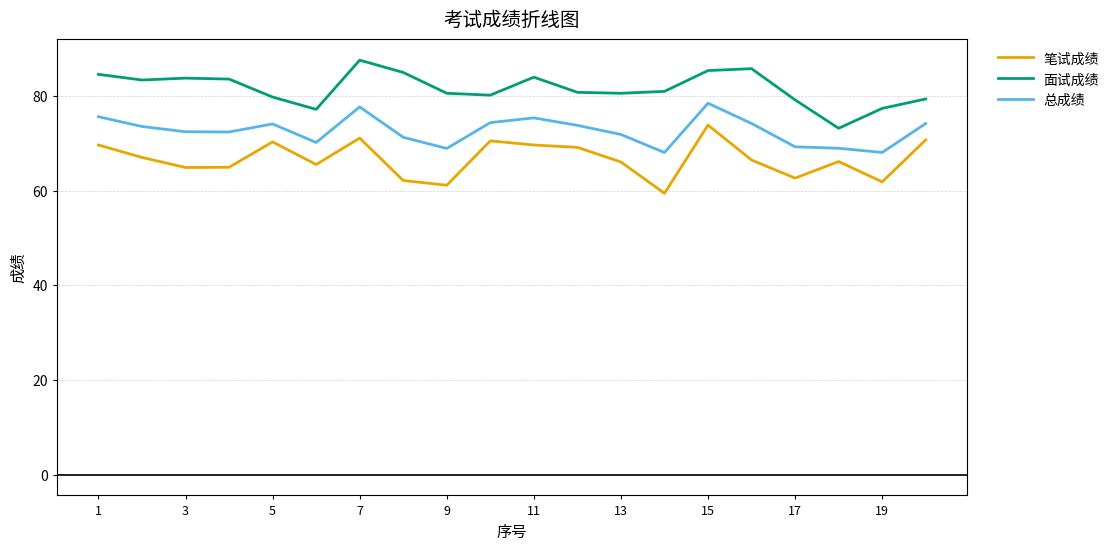

True or false: 总成绩 and 面试成绩 intersect in this chart.

False